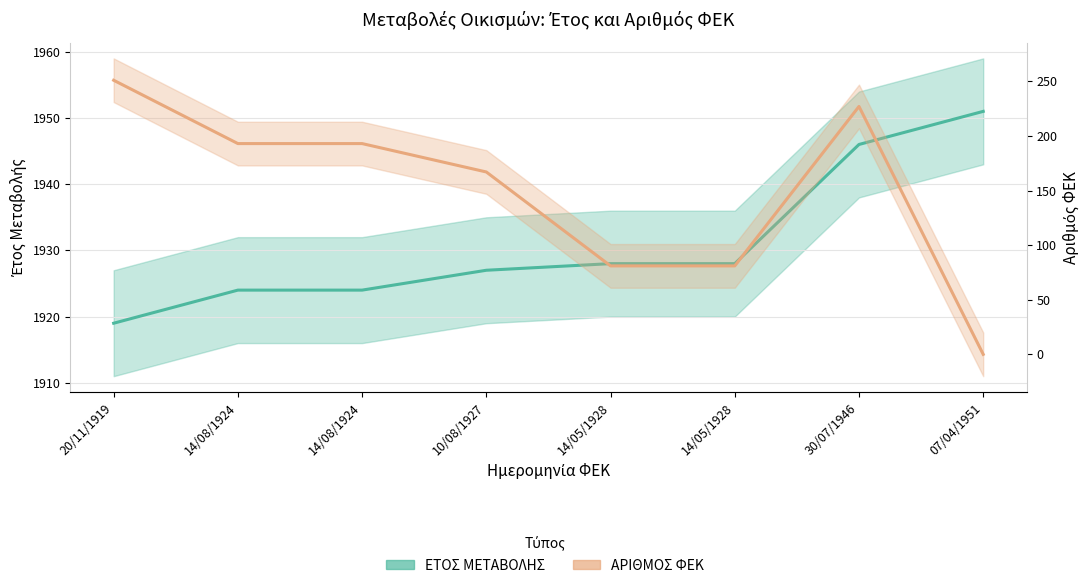

Does the chart display data point markers on the line(s)?

No